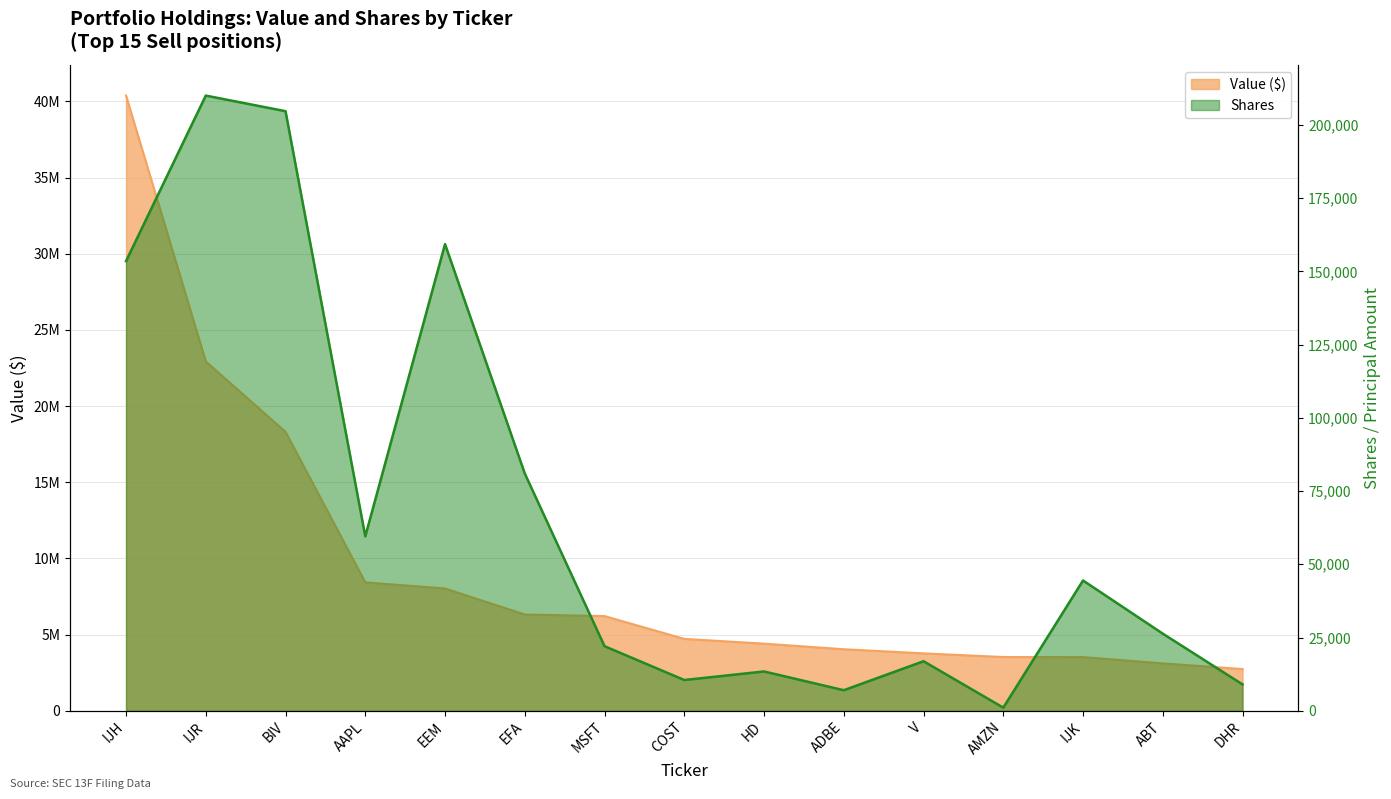

Does the chart display data point markers on the line(s)?

No